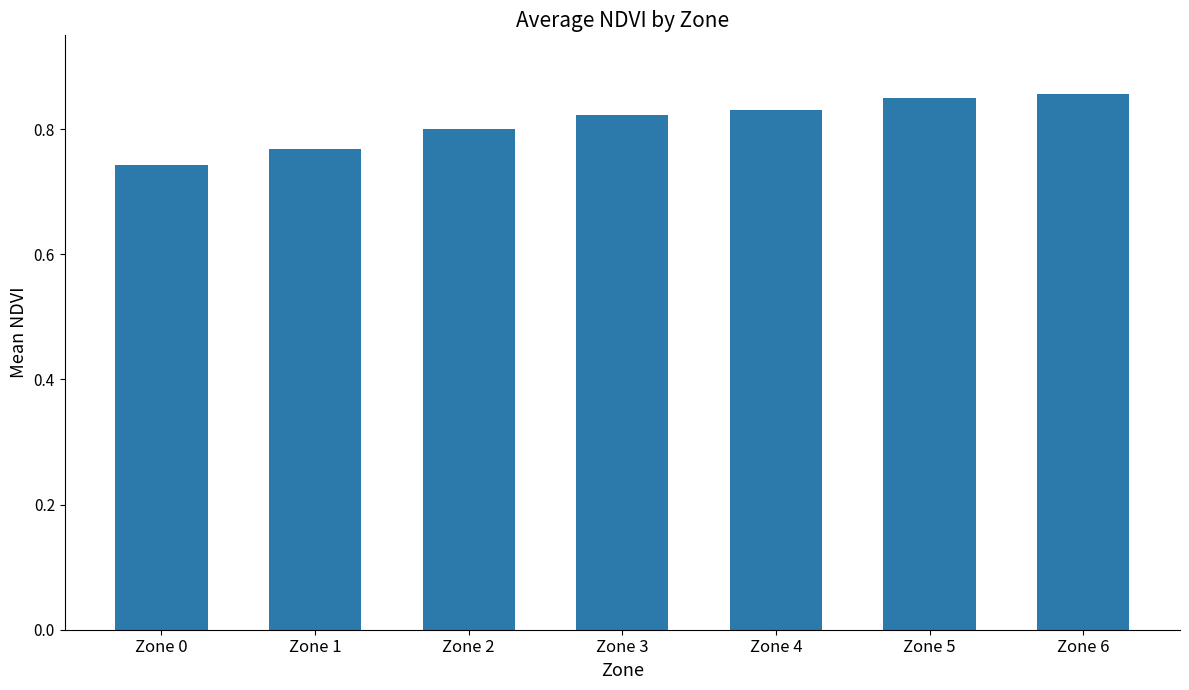

What is the sum of all values?

5.7